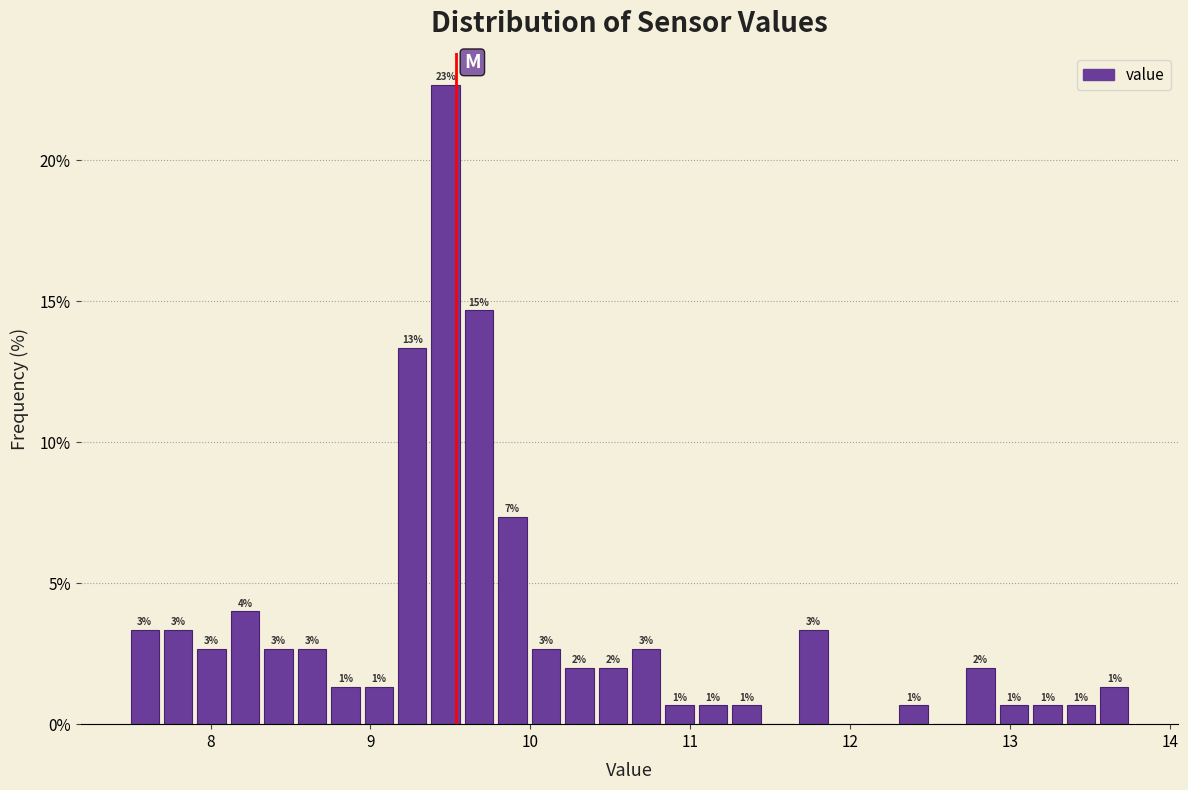

Read against the x-axis, roughly where is the centre of the tallest bar?

9.5